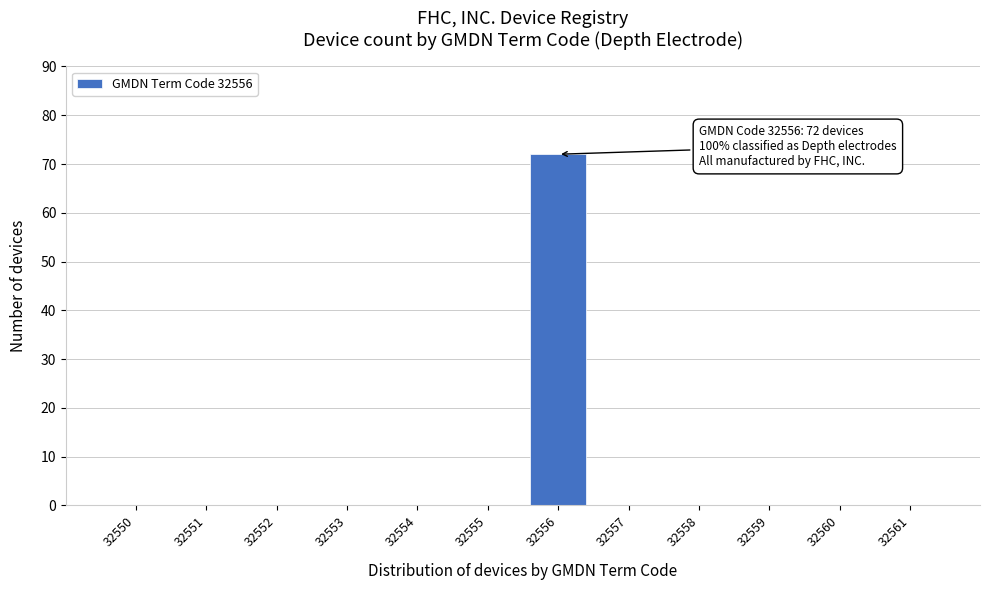

Reading right to left, list all the values displayed in this chart.

32561=0	32560=0	32559=0	32558=0	32557=0	32556=72	32555=0	32554=0	32553=0	32552=0	32551=0	32550=0